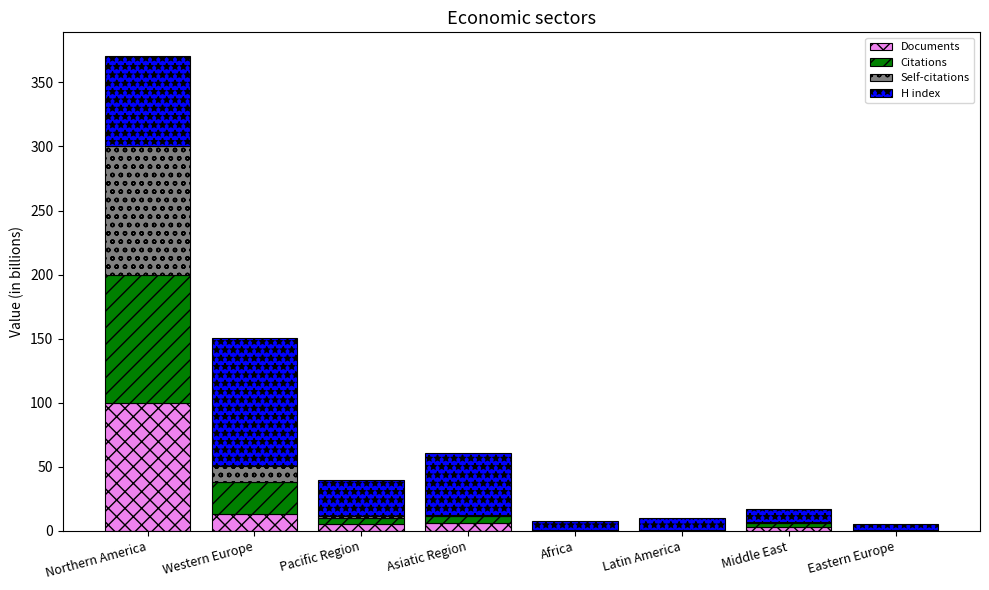

Count the number of data series in this chart.

4